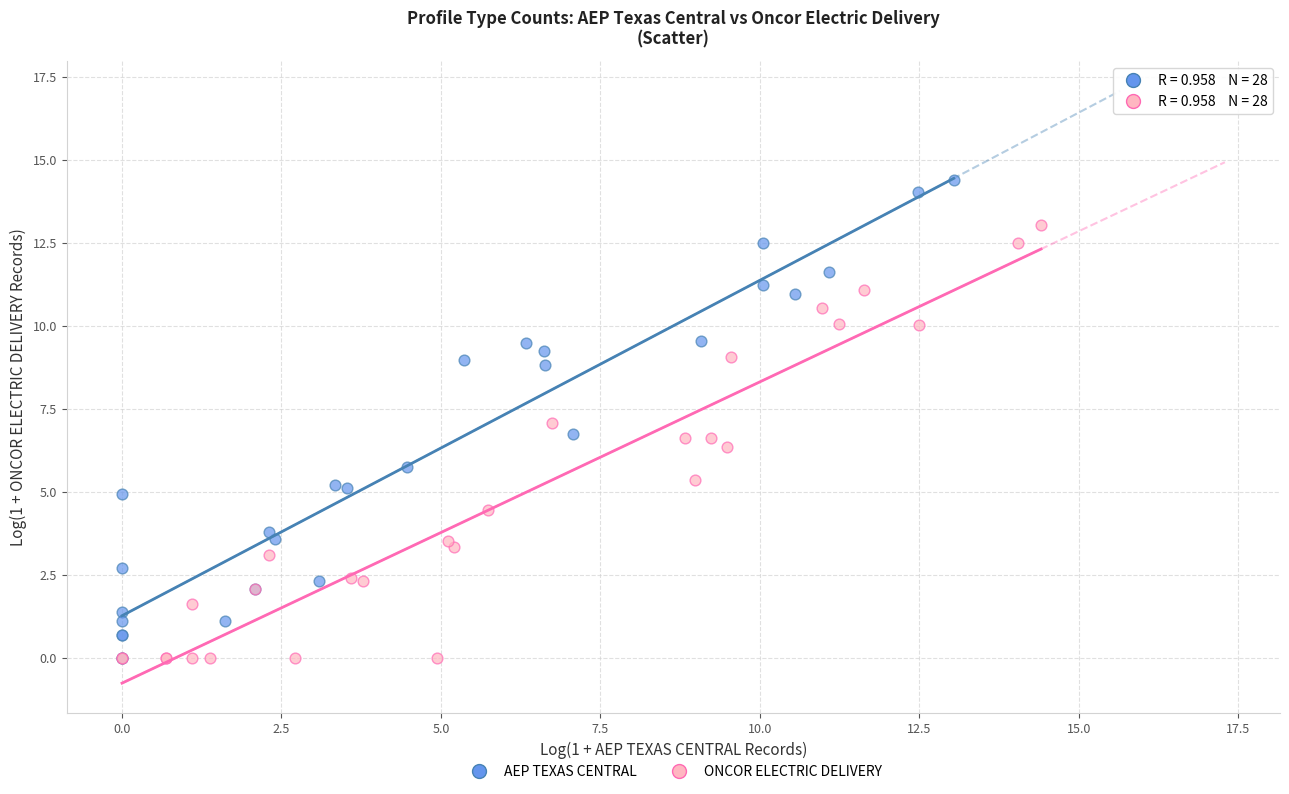

Which series reaches the maximum Y coordinate?

AEP TEXAS CENTRAL